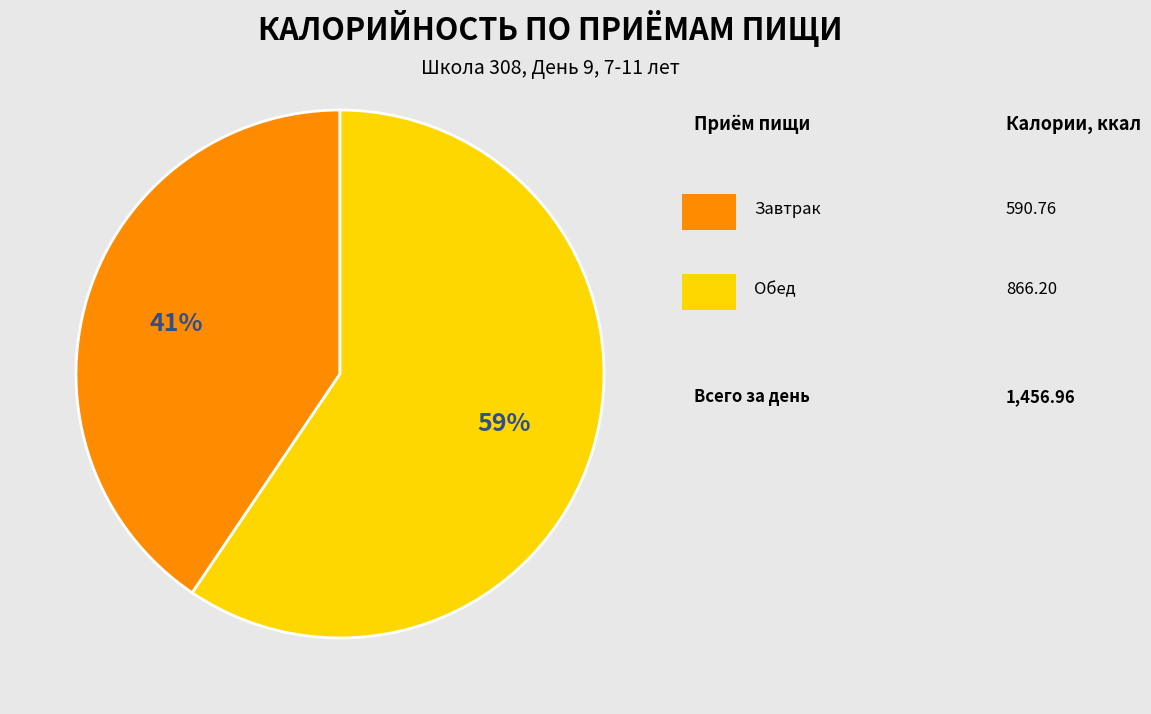

Is there a majority slice in this chart?

Yes